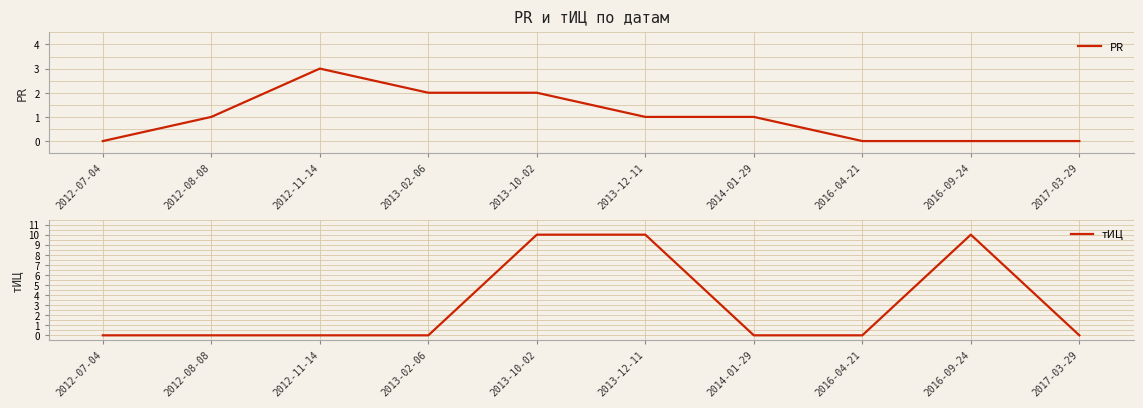

What position from the left is 2013-02-06?

4